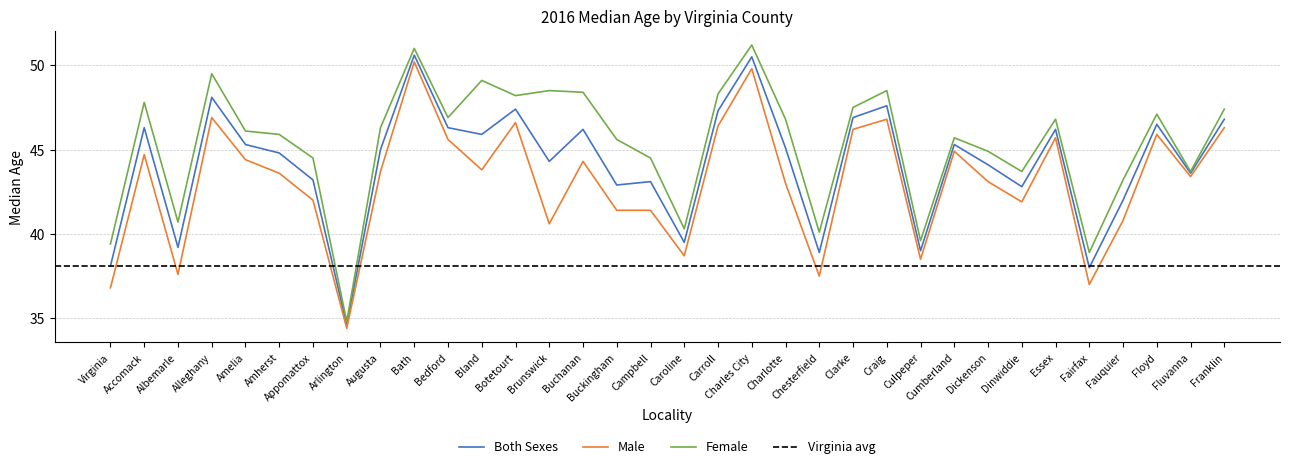

What is the label of the 19th point from the left?

Carroll